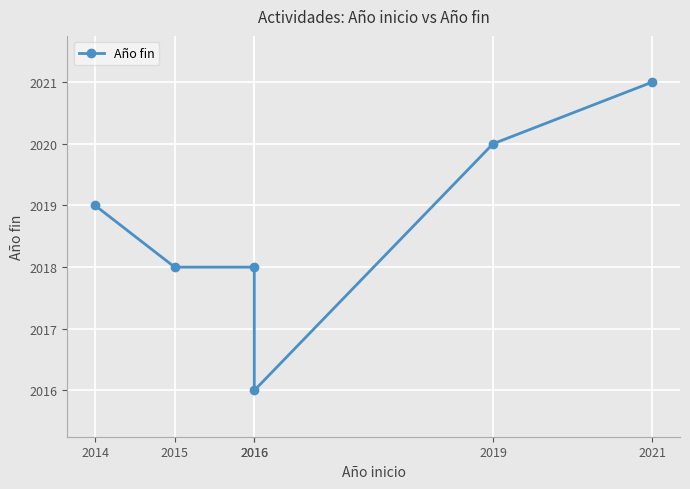

How many lines are shown in the chart?

1